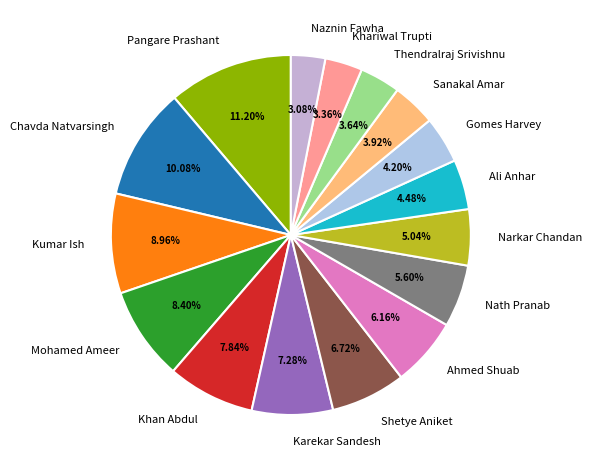

The Shetye Aniket slice represents 1% of the pie. True or false?

False